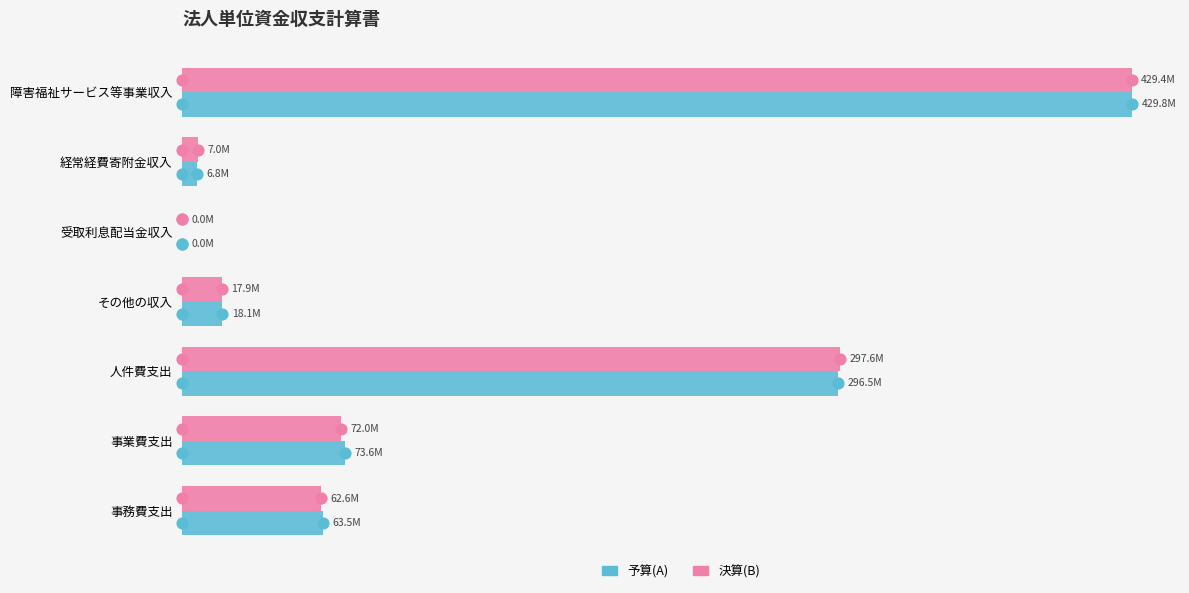

Which series reaches the maximum Y coordinate?

予算(A)